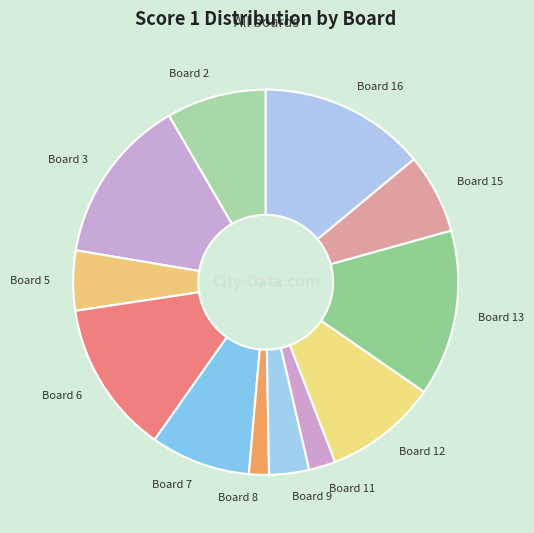

Is there any slice that represents more than half of the pie?

No